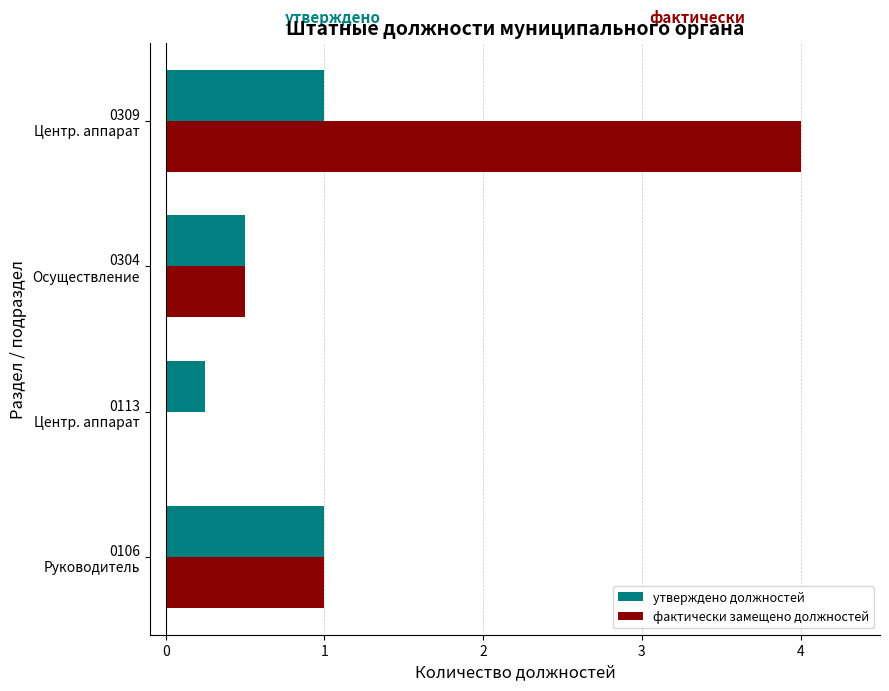

Which series has the largest total across all categories?

фактически замещено должностей